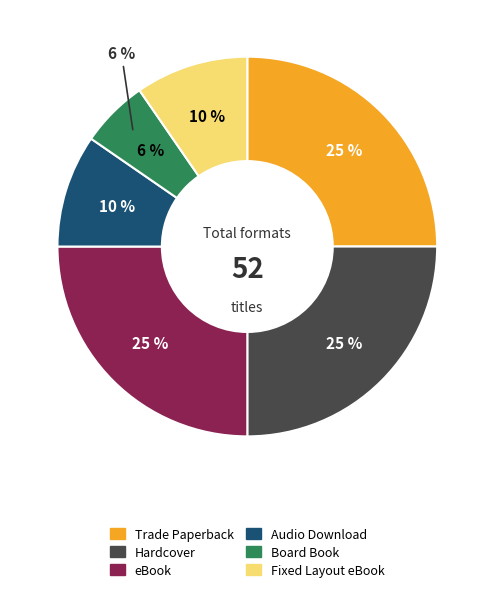

Count the number of slices in the pie.

6